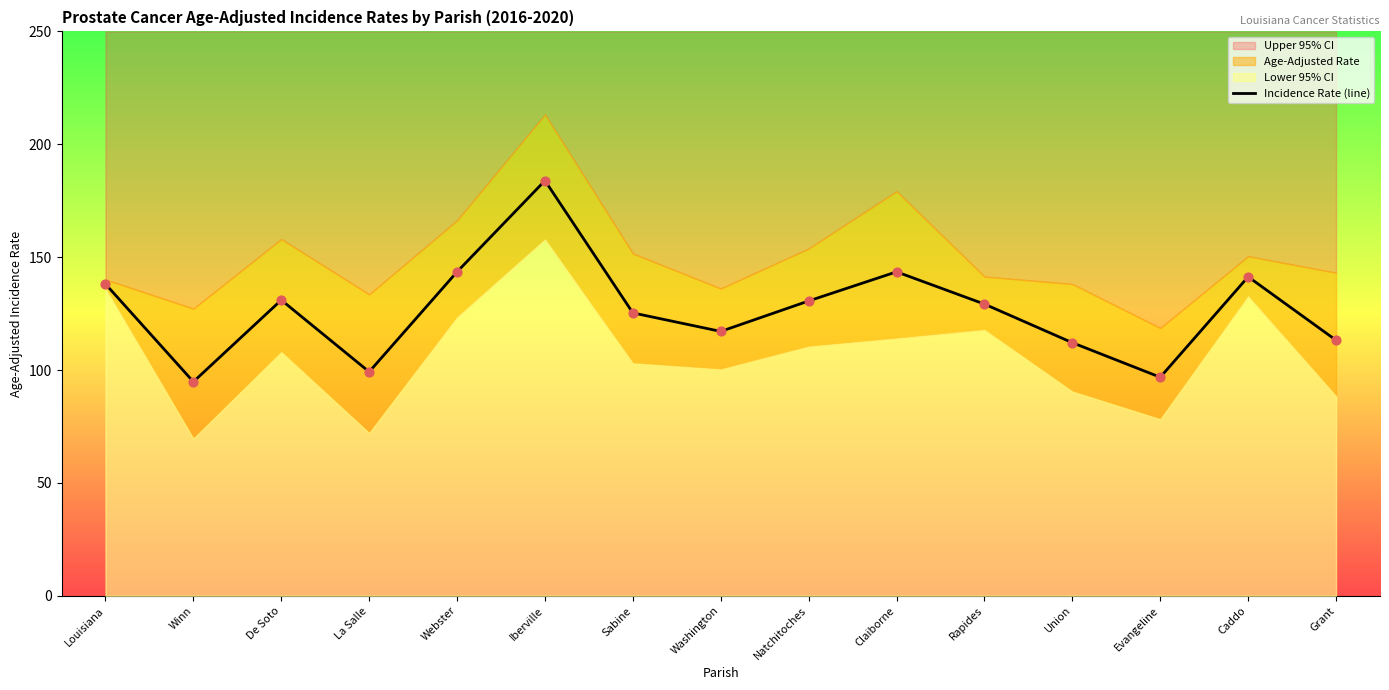

What is the ratio of the value at Louisiana to the value at Iberville?

0.8